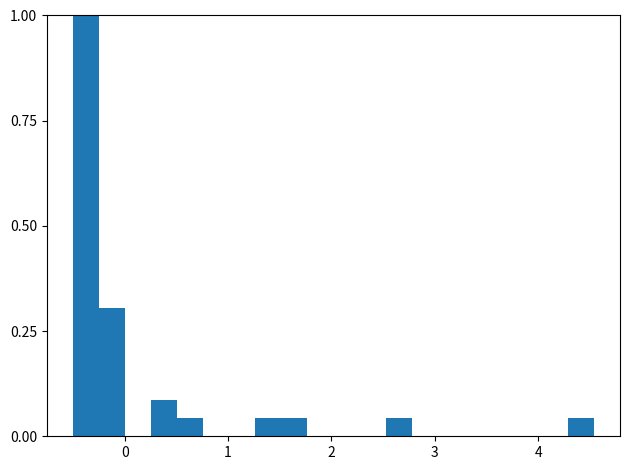

Around what value on the x-axis is the tallest bar? Give the approximate position of its centre, as read against the axis.

-0.4